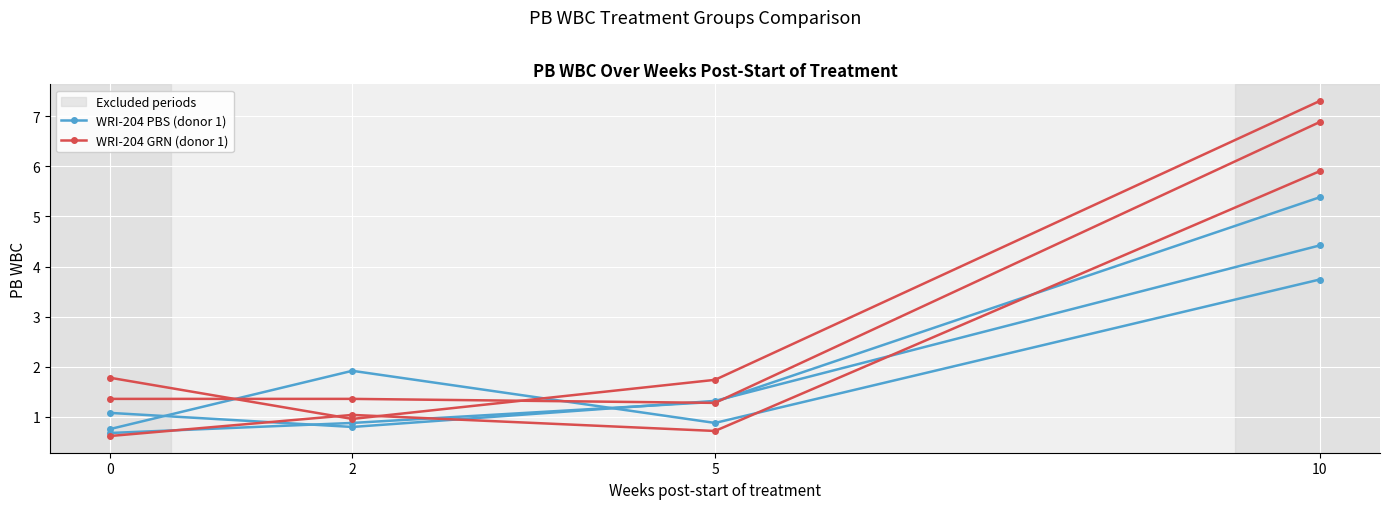

How many interior local valleys does the WRI-204 PBS (donor 1) series have?

1